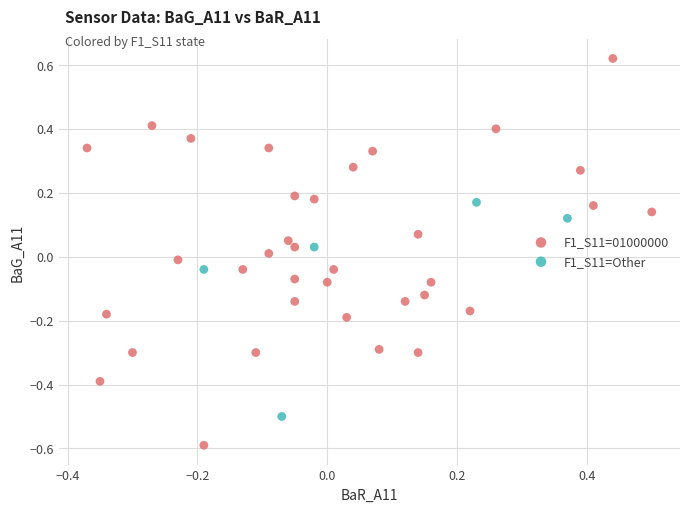

Which series contains the lowest Y value?

F1_S11=01000000